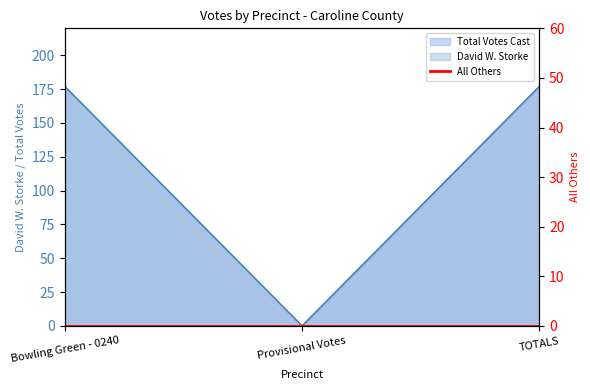

What is the label of the 3rd point from the right?

Bowling Green - 0240